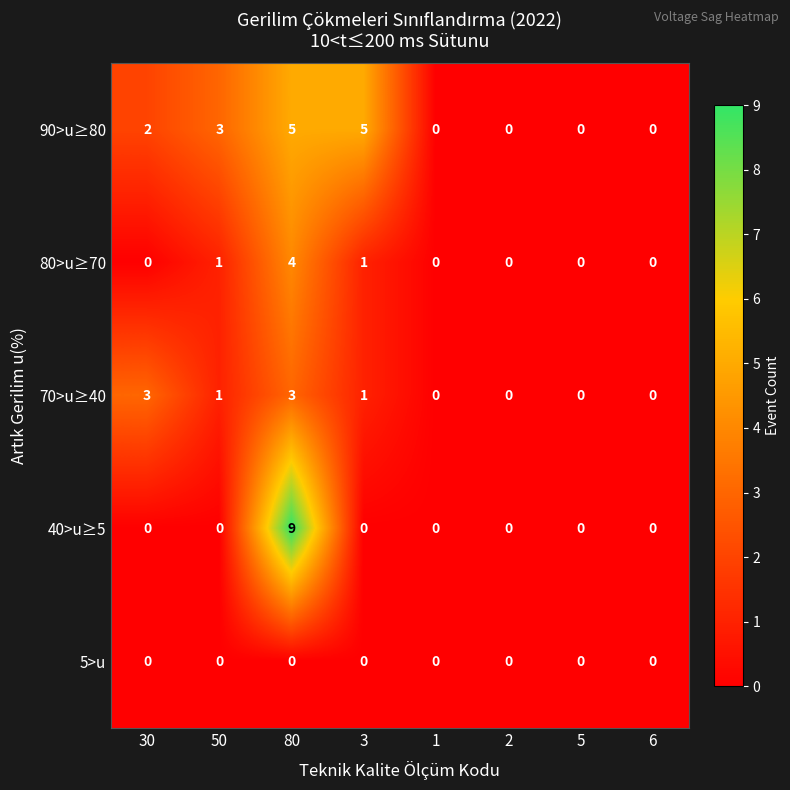

What is the difference between the maximum and minimum values in the 80>u≥70 series?

4